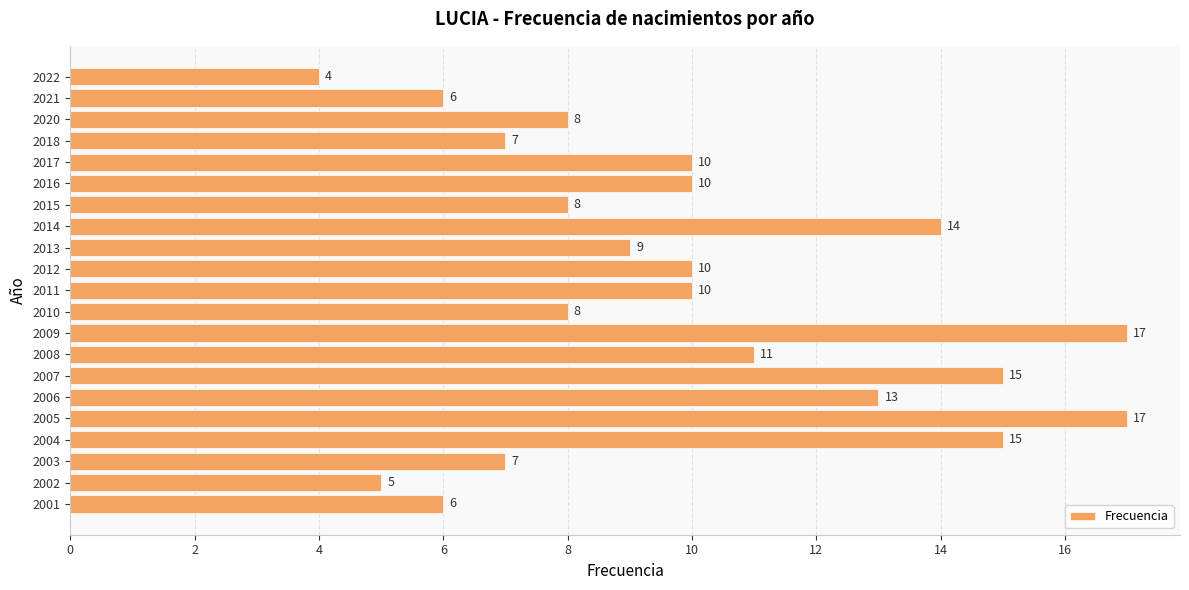

Between 2002 and 2008, which is larger?

2008